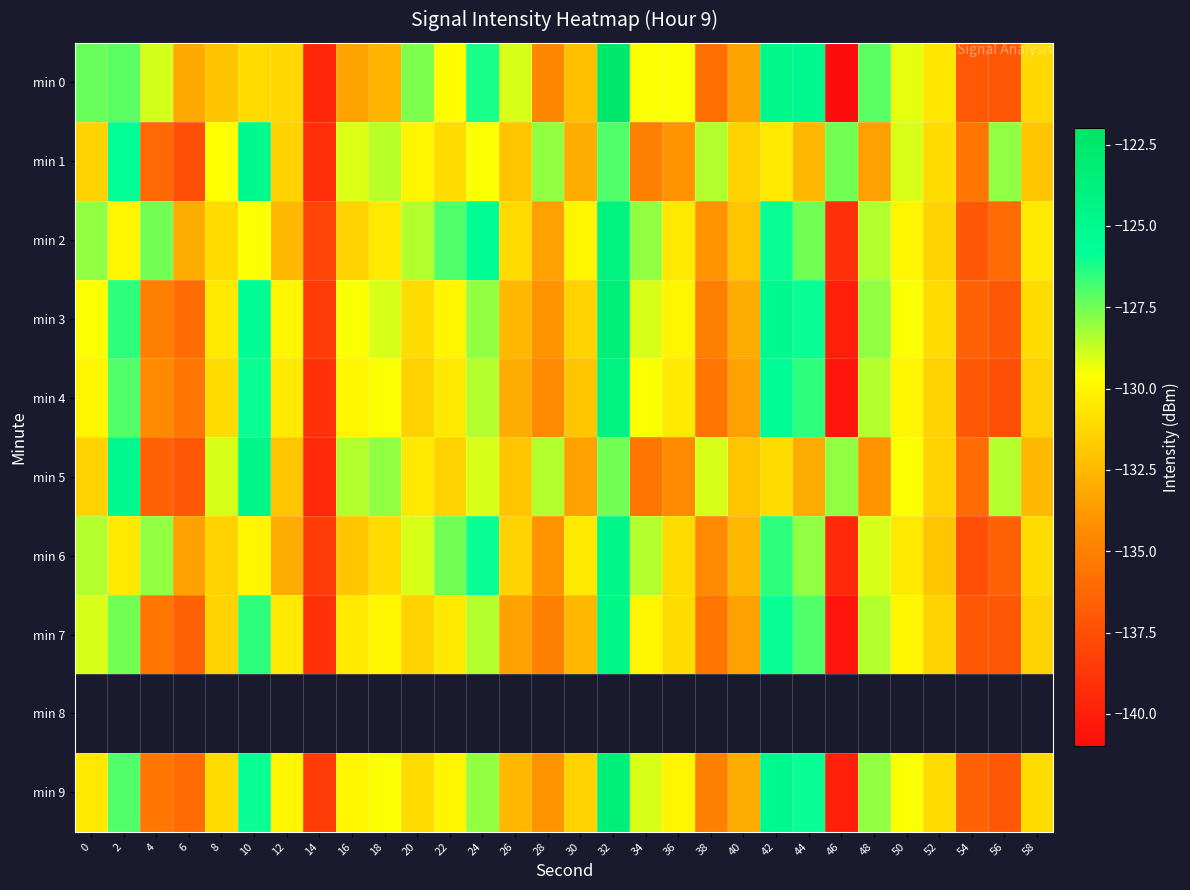

List the series in order of their peak value, lowest first.

min 1, min 5, min 6, min 7, min 2, min 4, min 3, min 9, min 0, min 8